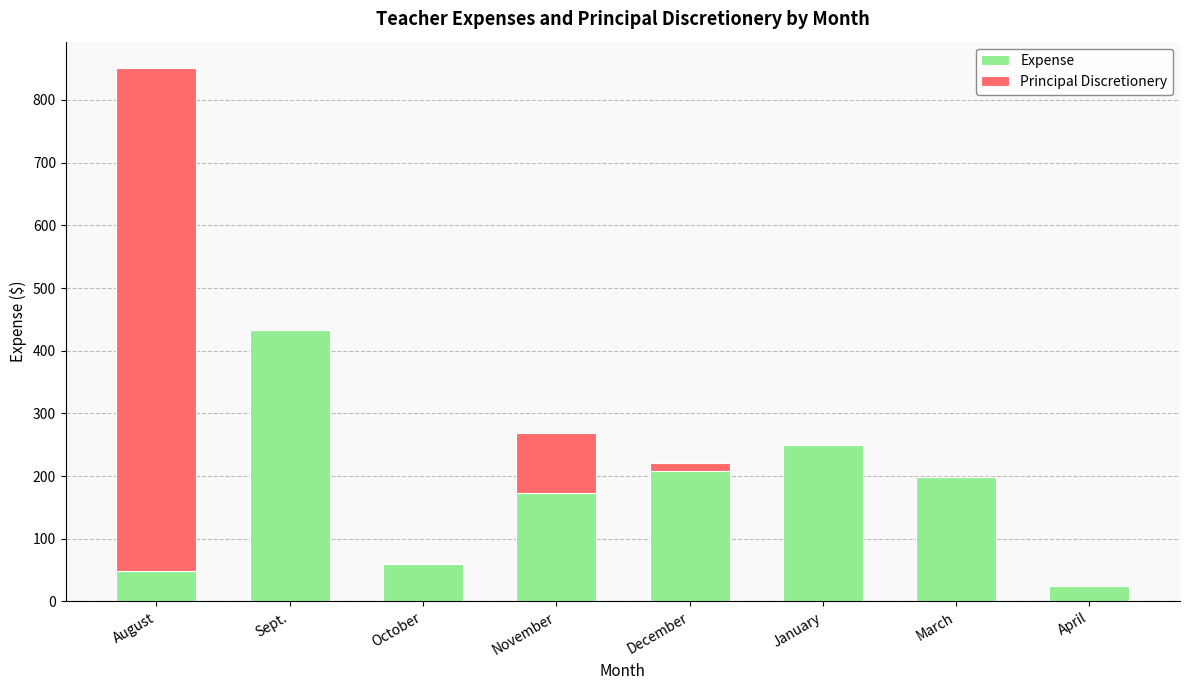

The Expense series shows 27.5 at October. True or false?

False